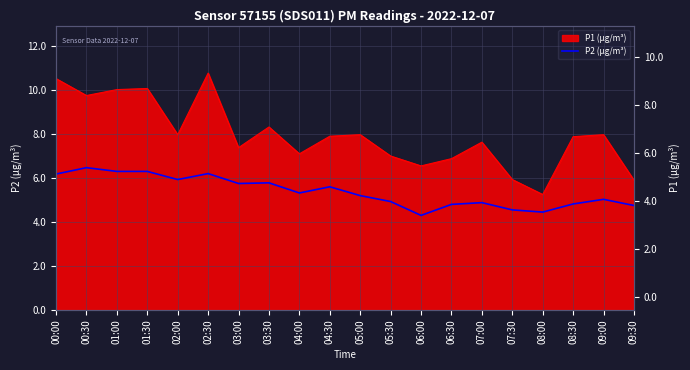

What position from the left is 02:00?

5